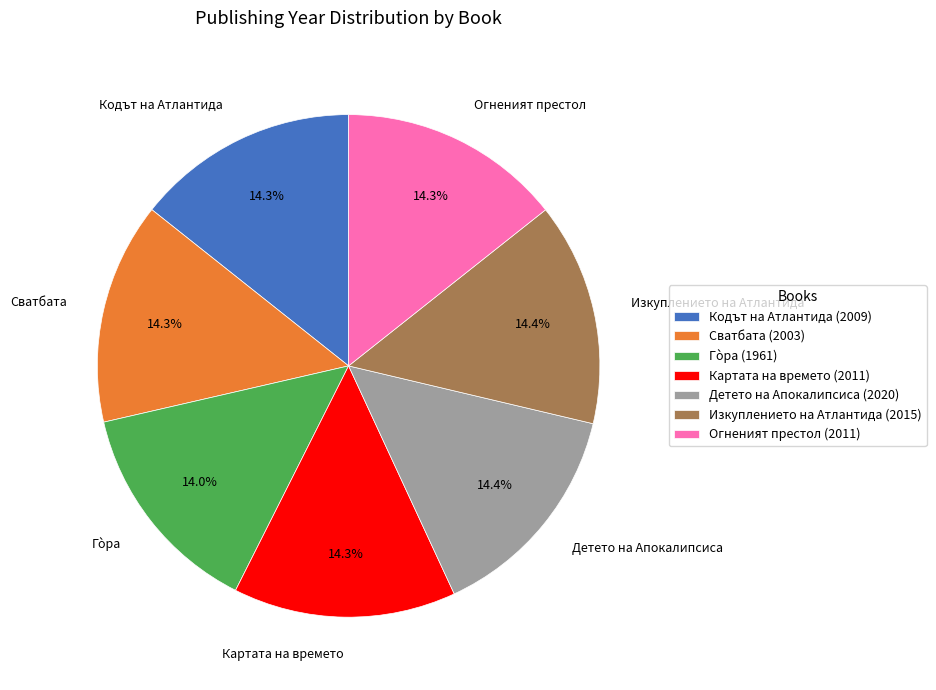

Is it true that Изкуплението на Атлантида is 22% of the pie?

False